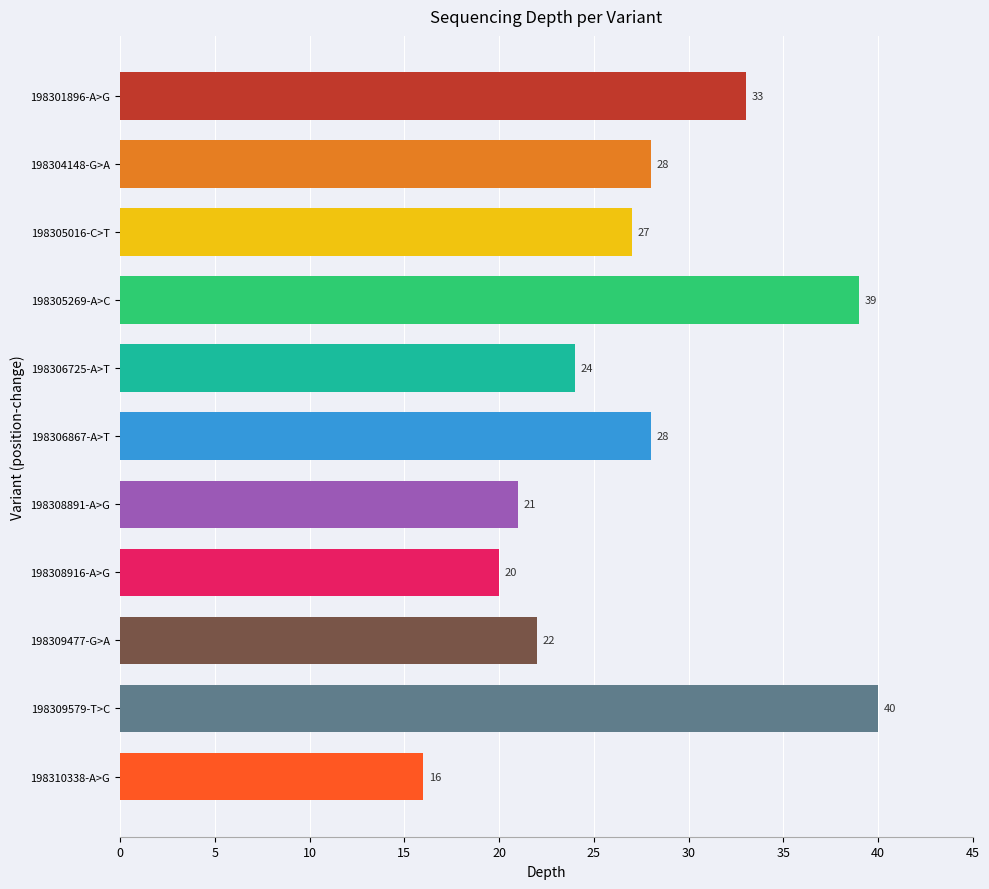

Reading top to bottom, transcribe all the data shown in this chart.

33	28	27	39	24	28	21	20	22	40	16